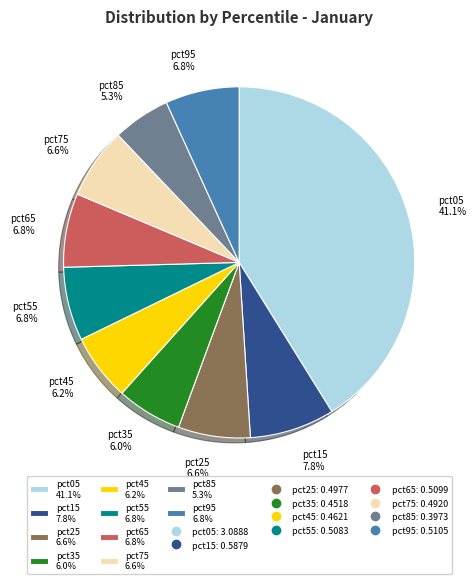

To the nearest percent, what percentage of the pie is pct35?

6%